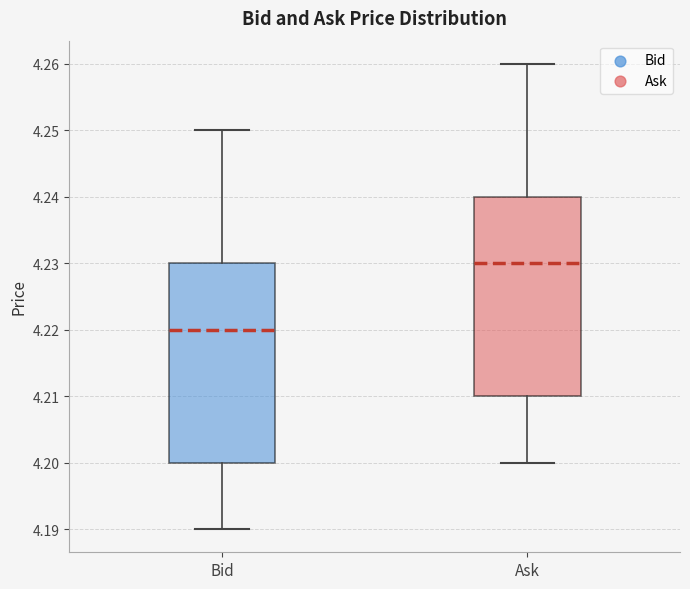

Reading left to right, transcribe this box plot: for each box, give where its median line is, the range the box spans, and where its two whiskers end, as read against the y-axis. The values are not printed on the chart, so give them approximately, as read against the axis.

Bid: median 4.22, box 4.20 to 4.23, whiskers 4.19 to 4.25
Ask: median 4.23, box 4.21 to 4.24, whiskers 4.20 to 4.26